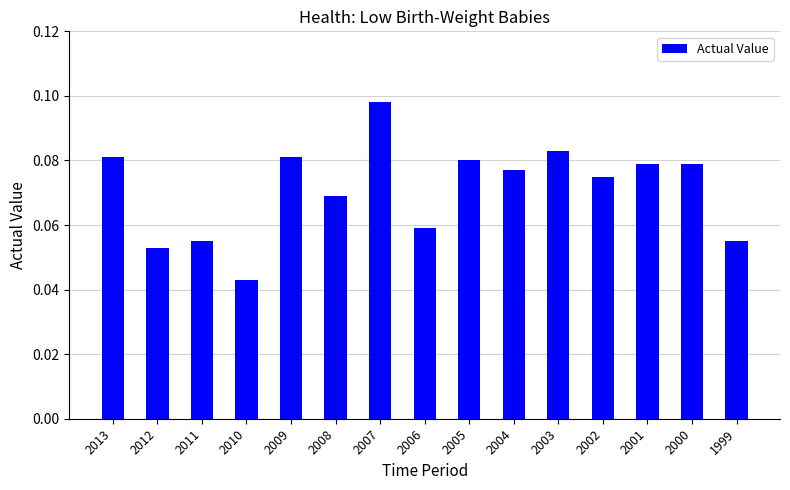

What is the sum of all values?

1.1